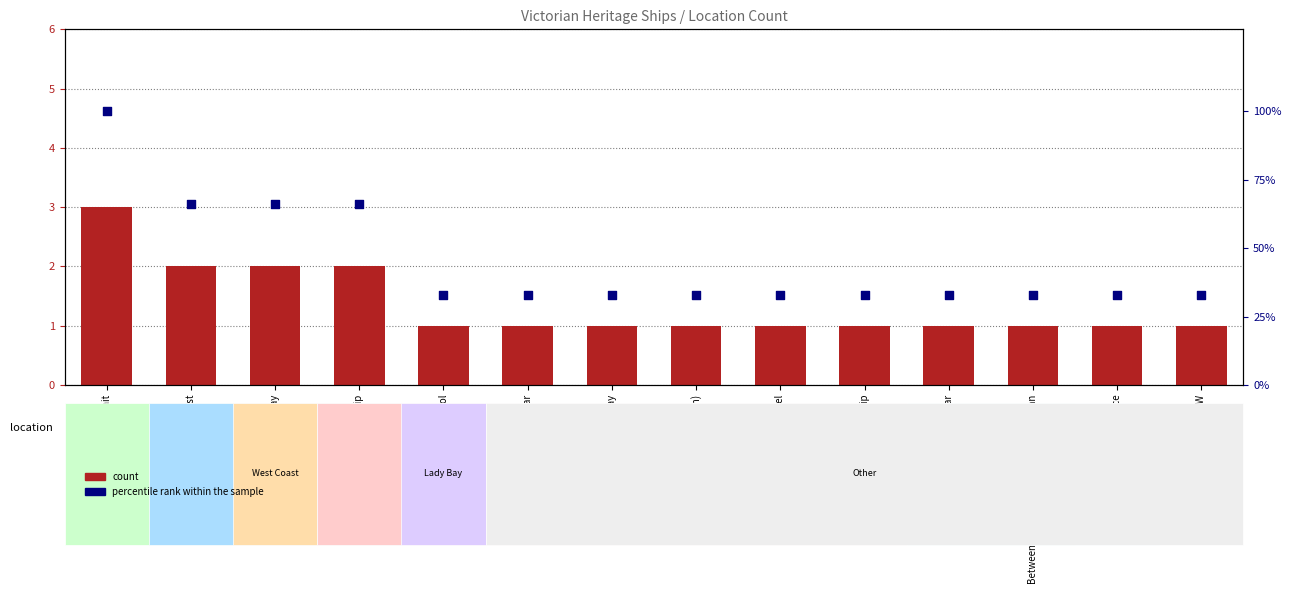

At which category is the sum across all series the highest?

Bass Strait